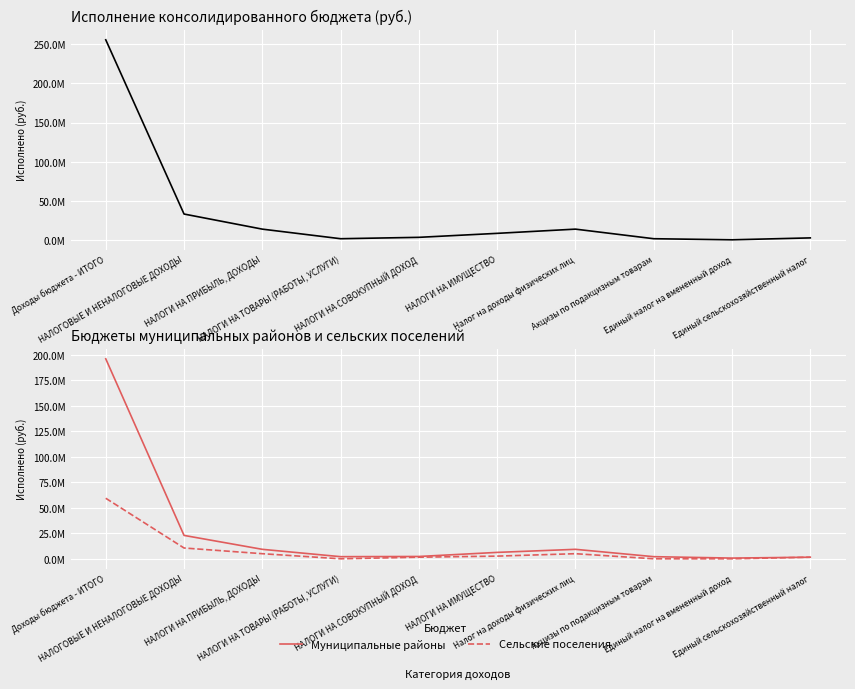

True or false: Муниципальные районы and Исполнено (консолидированный) cross at least once.

False